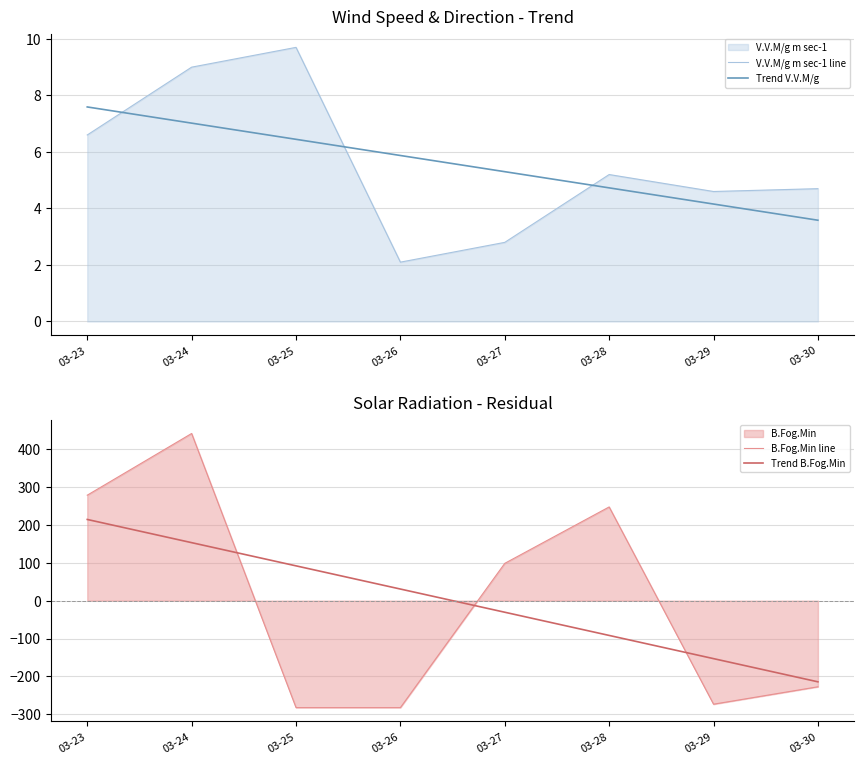

How many intersections are there between Trend B.Fog.Min and V.V.M/g m sec-1 line?

1